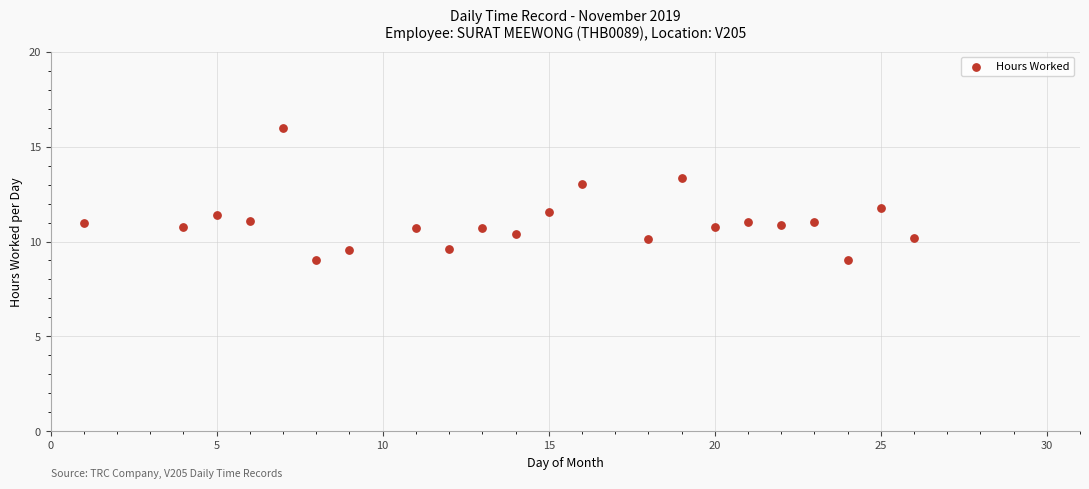

What is the range of X values (max minus min)?

25.0